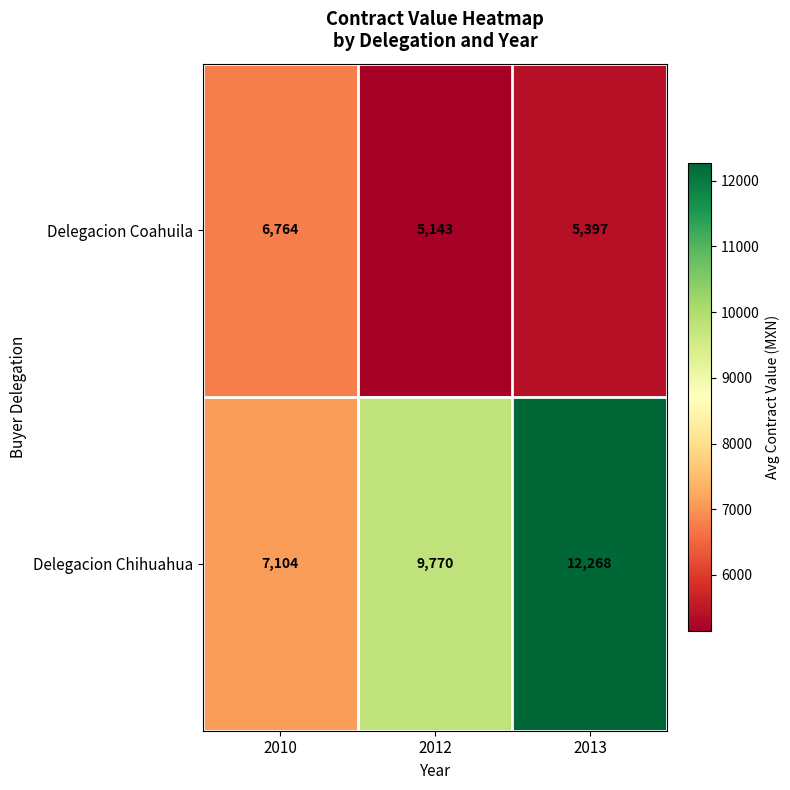

What is the difference between the highest and lowest values at 2010?

340